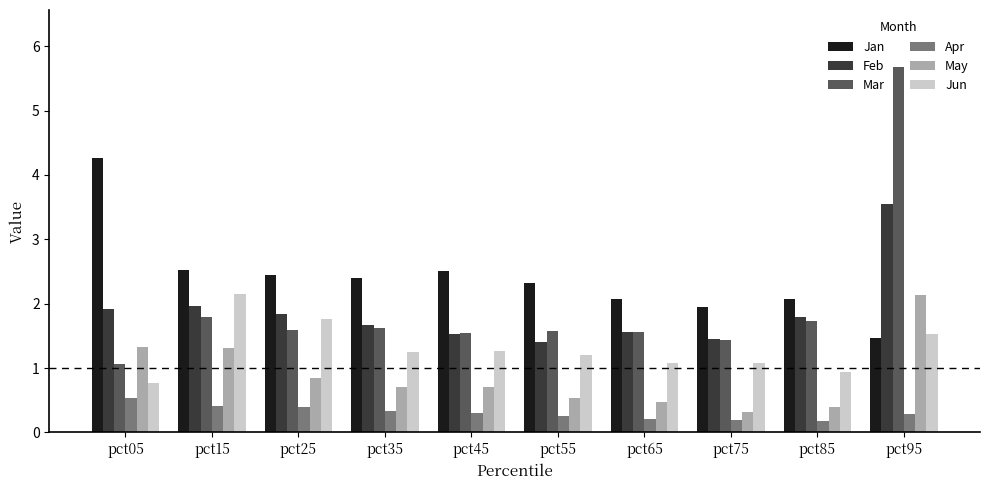

What is the difference between the May values at pct95 and pct85?

1.7